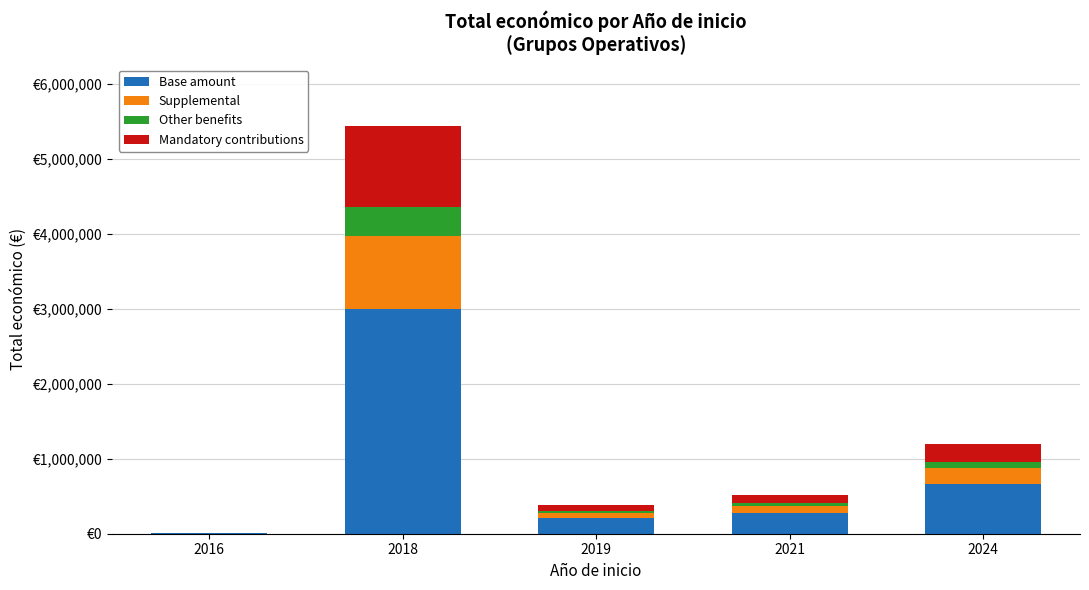

What are all the series names shown in the legend?

Base amount, Supplemental, Other benefits, Mandatory contributions